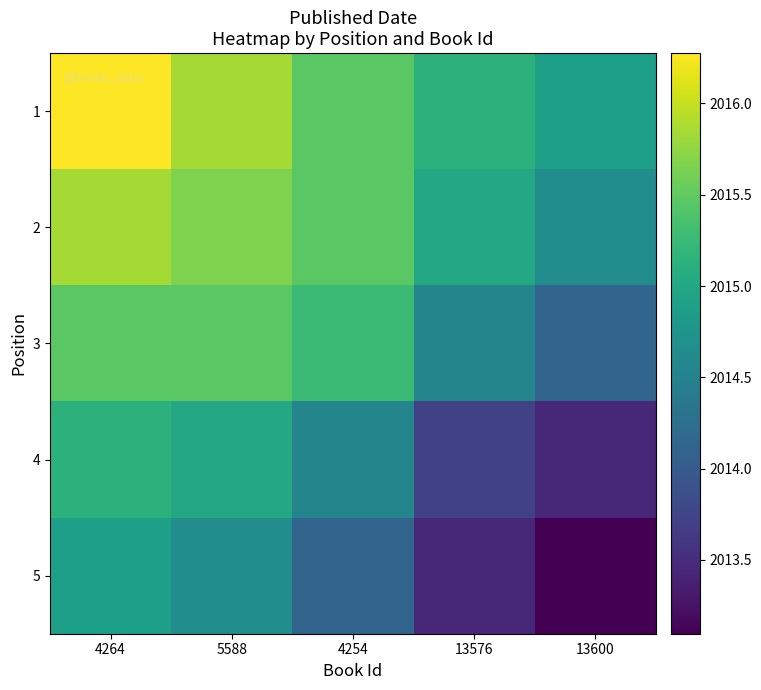

Which series has the largest total across all categories?

1